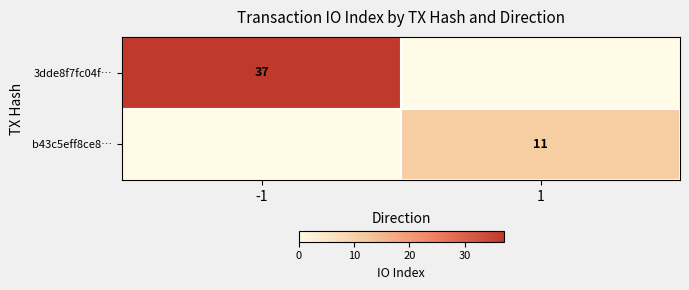

At which category is the sum across all series the highest?

-1